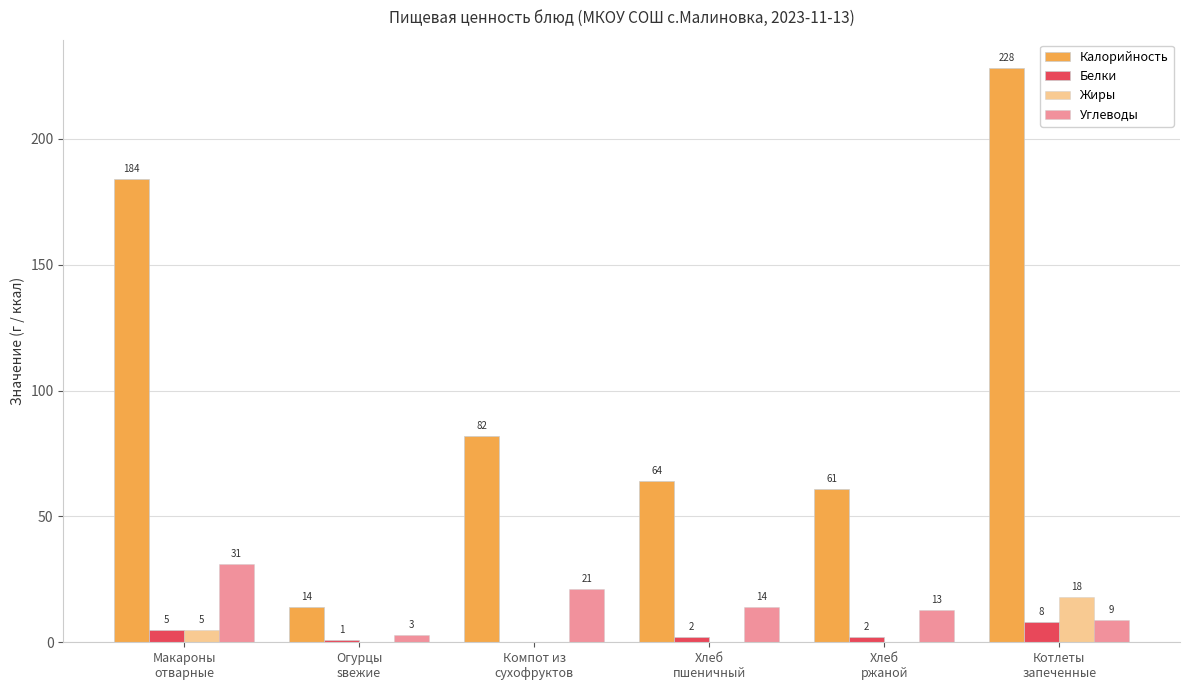

What is the value of the Углеводы bar at the 3rd from the left?

21